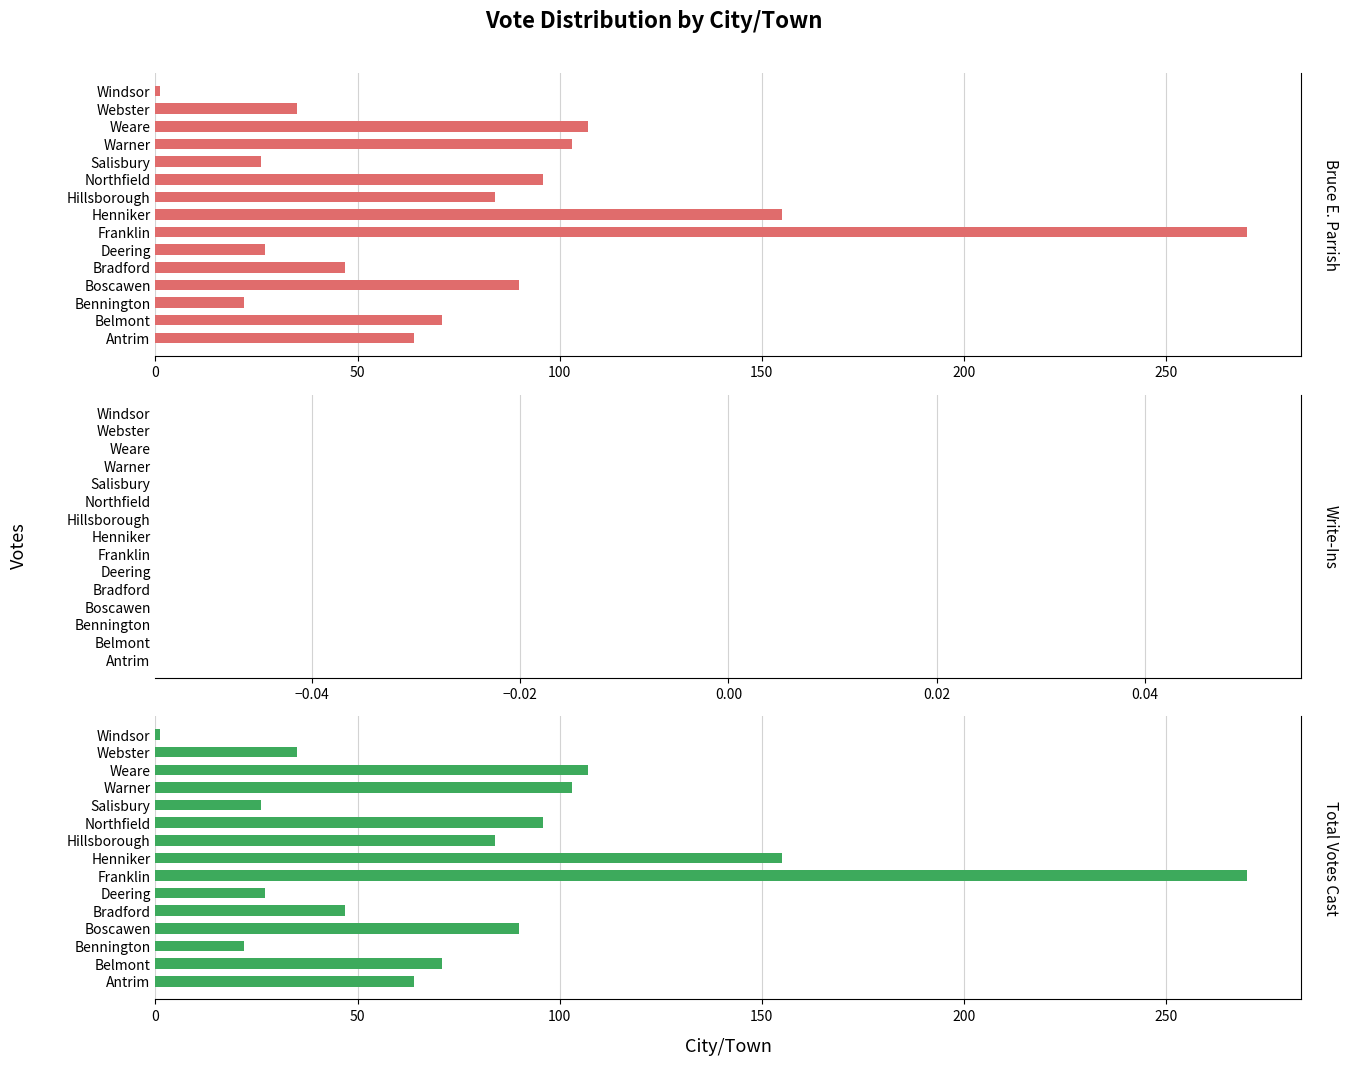

How many bars are there in each group?

3